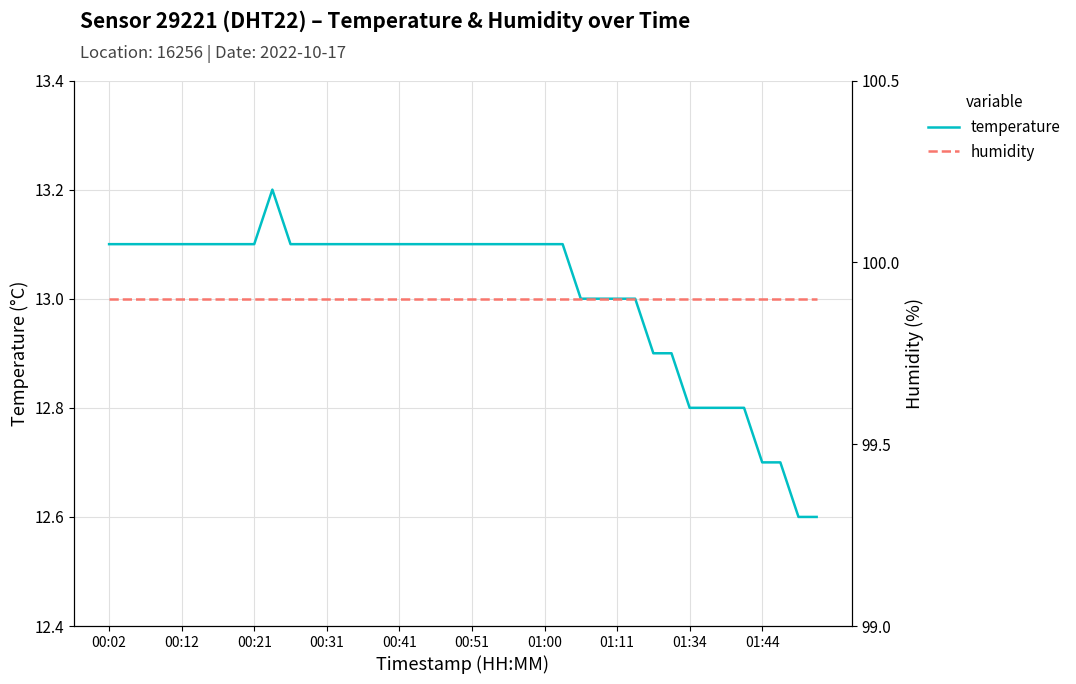

At 10, list the series in order from smallest to largest.

temperature, humidity